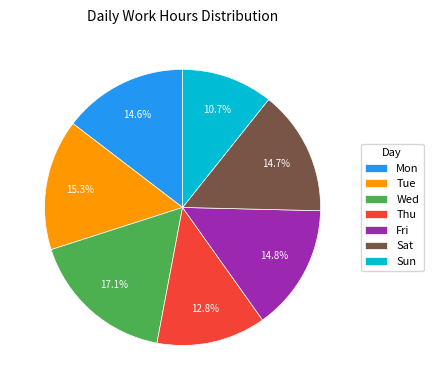

Approximately how many times larger is the value at Mon compared to Sat?

1.0